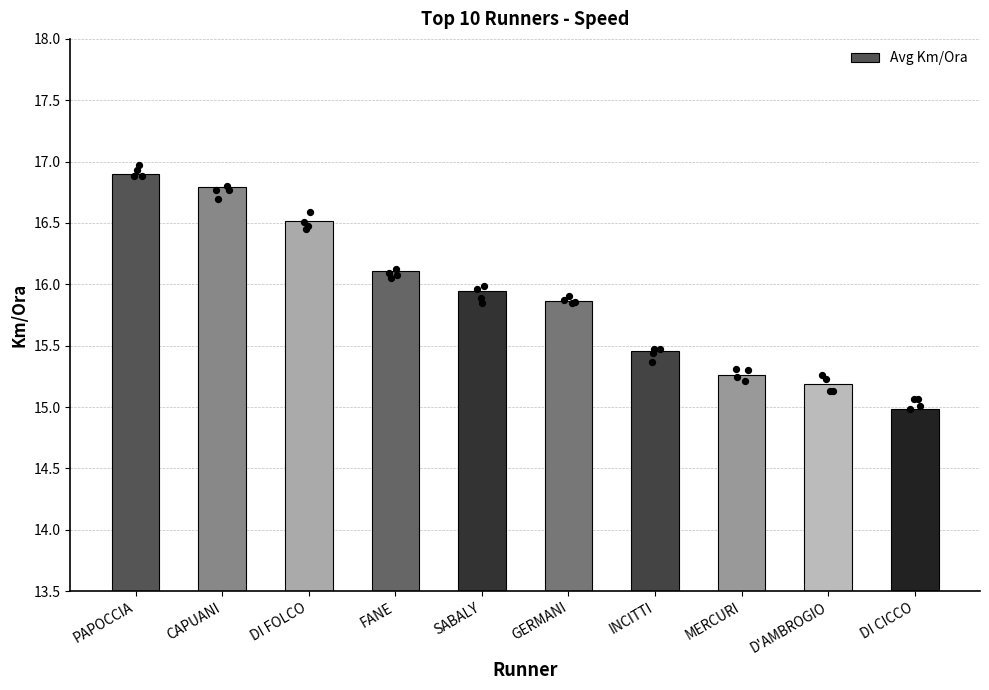

What is the change in value from SABALY to INCITTI?

-0.5